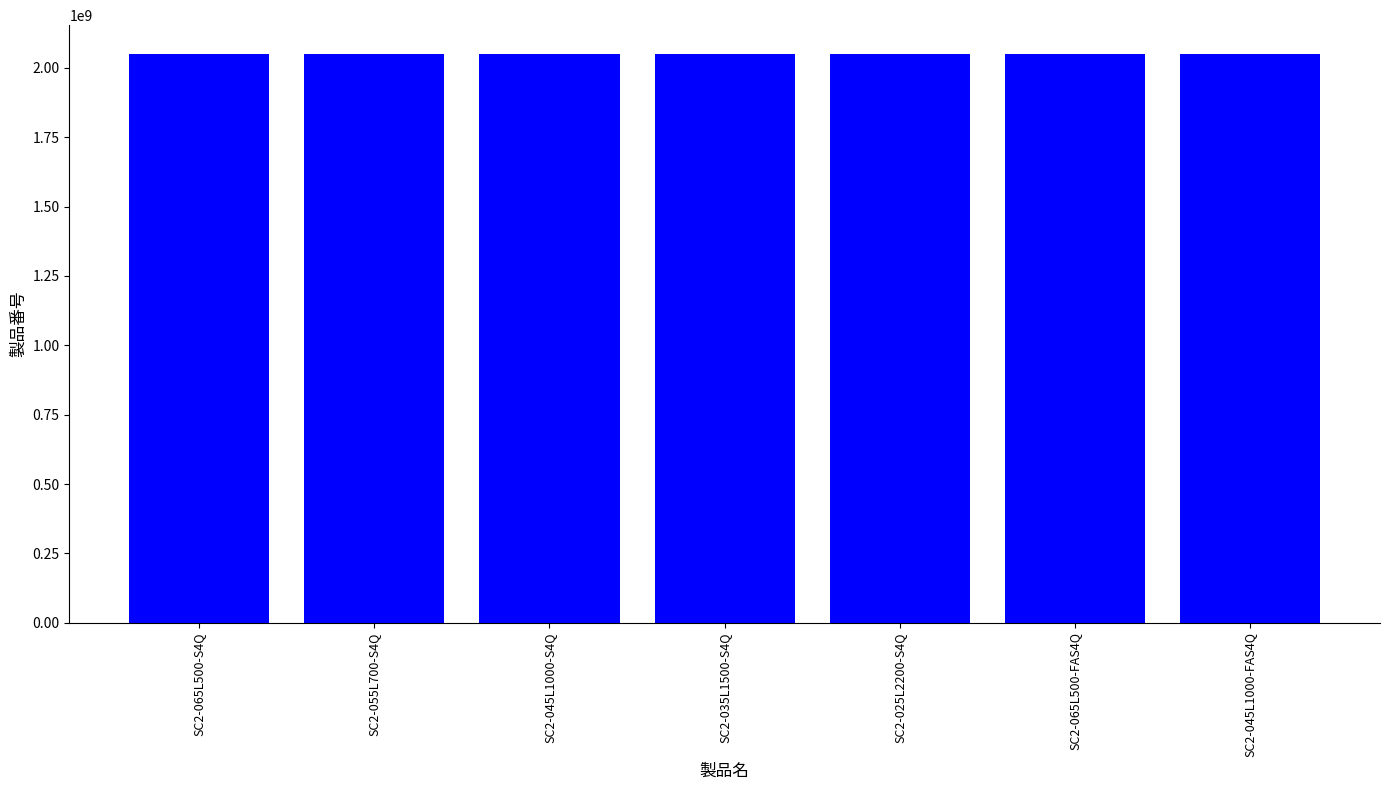

Is it true that the value at SC2-065L500-S4Q is 2051472794?

True